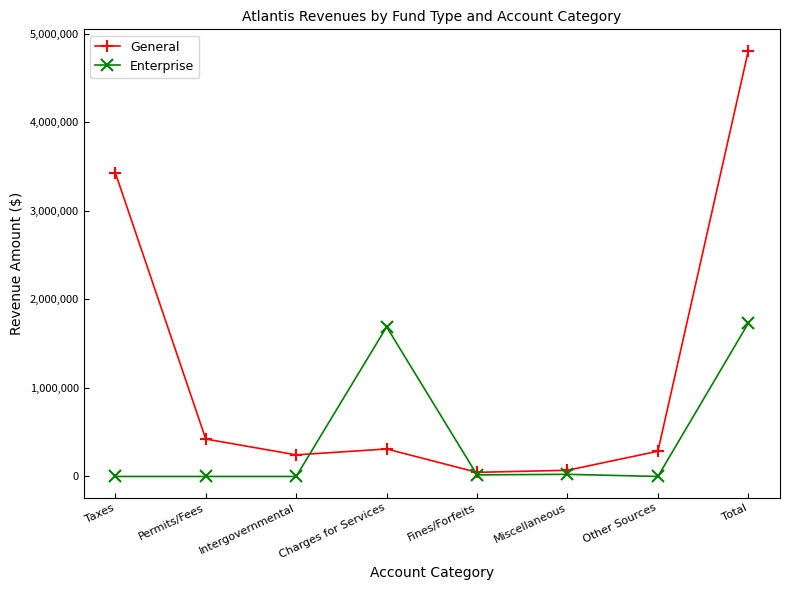

What is the label of the 2nd point from the right?

Other Sources